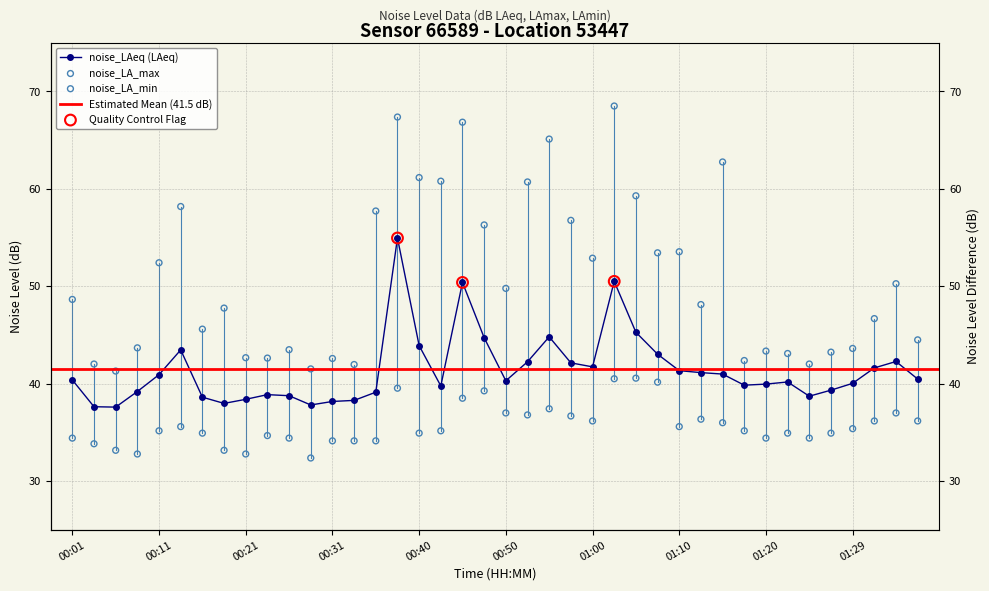

What is the total value across all series at 00:11?

128.6